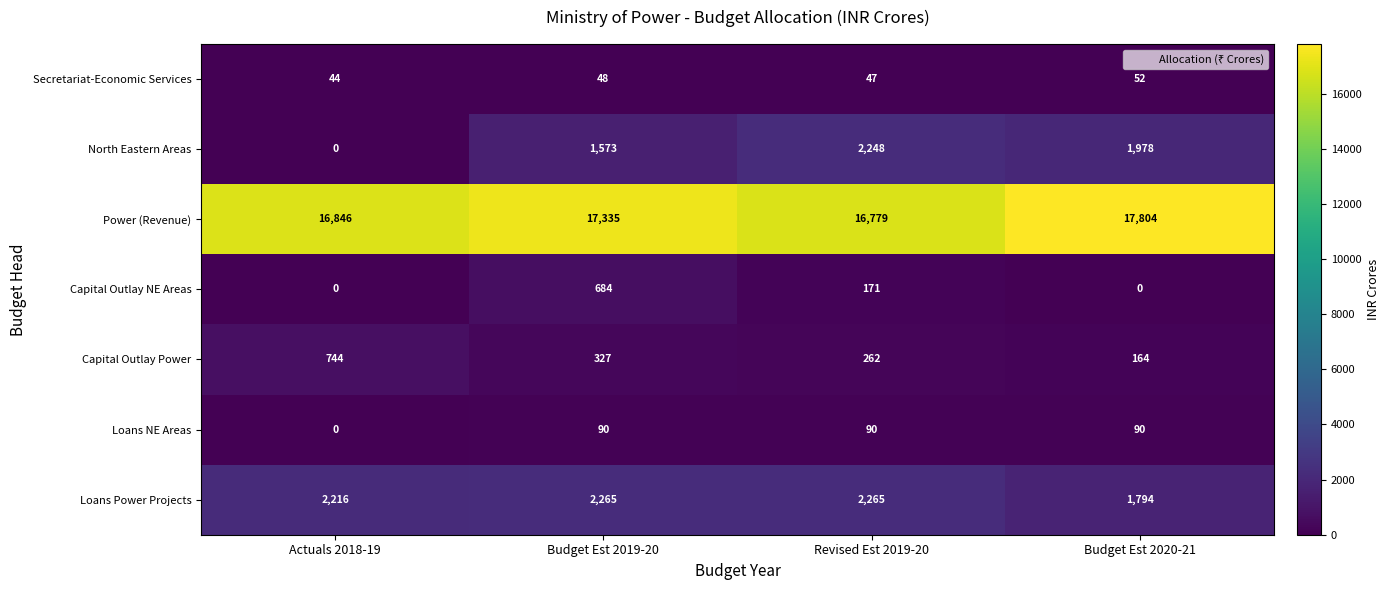

What is the maximum value shown in the chart?

17804